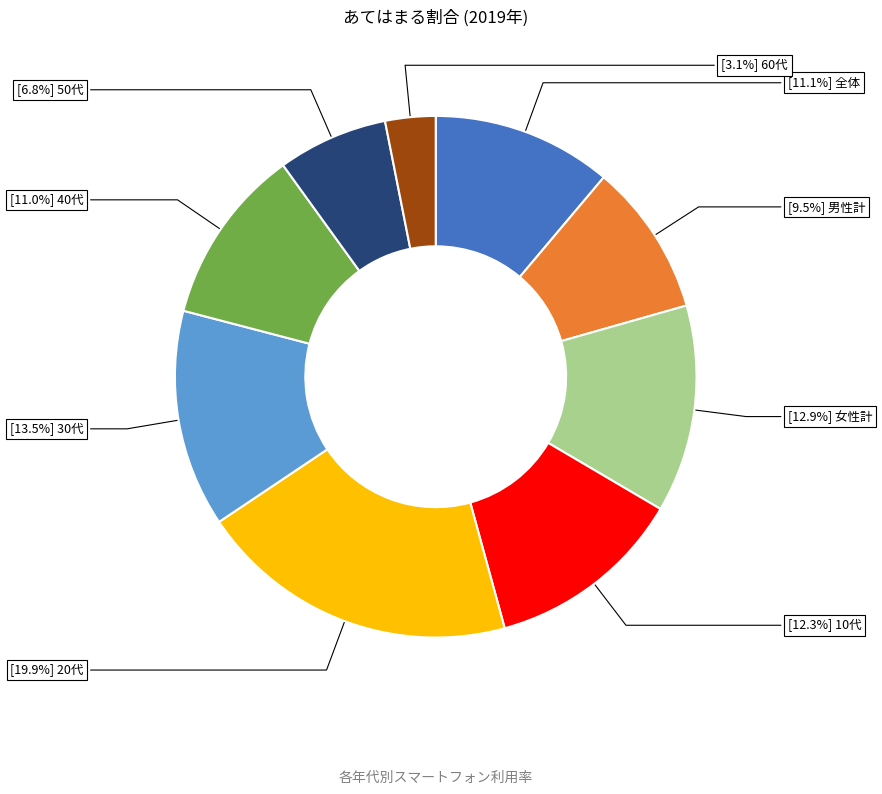

Is there any slice that represents more than half of the pie?

No